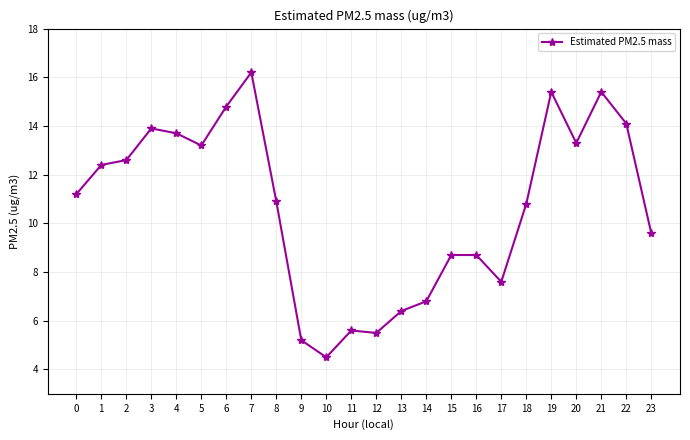

What is the sum of the values at 14 and 15?

15.5